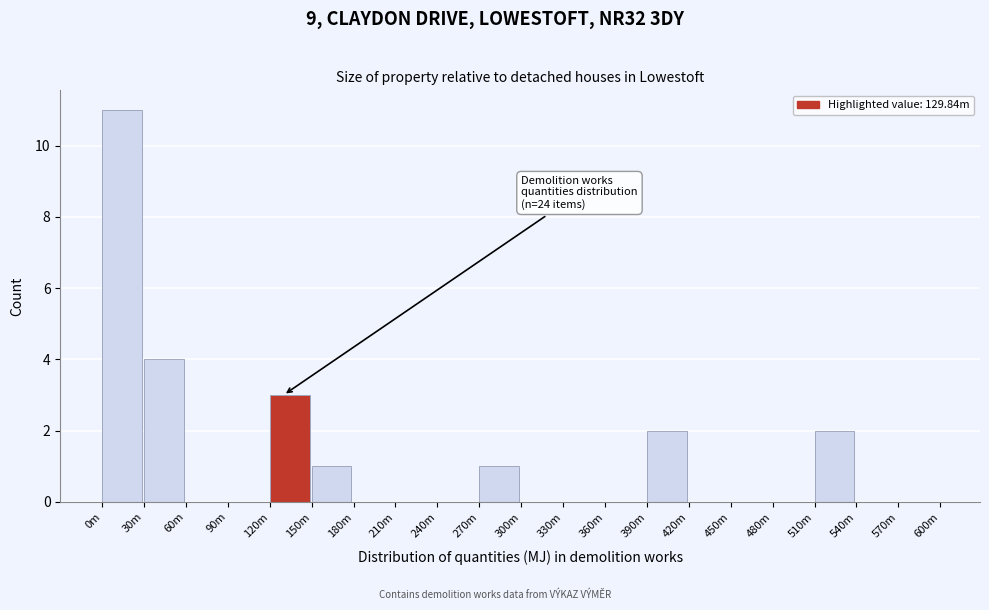

Reading left to right, extract all data points from this chart.

0m=11	30m=4	60m=0	90m=0	120m=3	150m=1	180m=0	210m=0	240m=0	270m=1	300m=0	330m=0	360m=0	390m=2	420m=0	450m=0	480m=0	510m=2	540m=0	570m=0